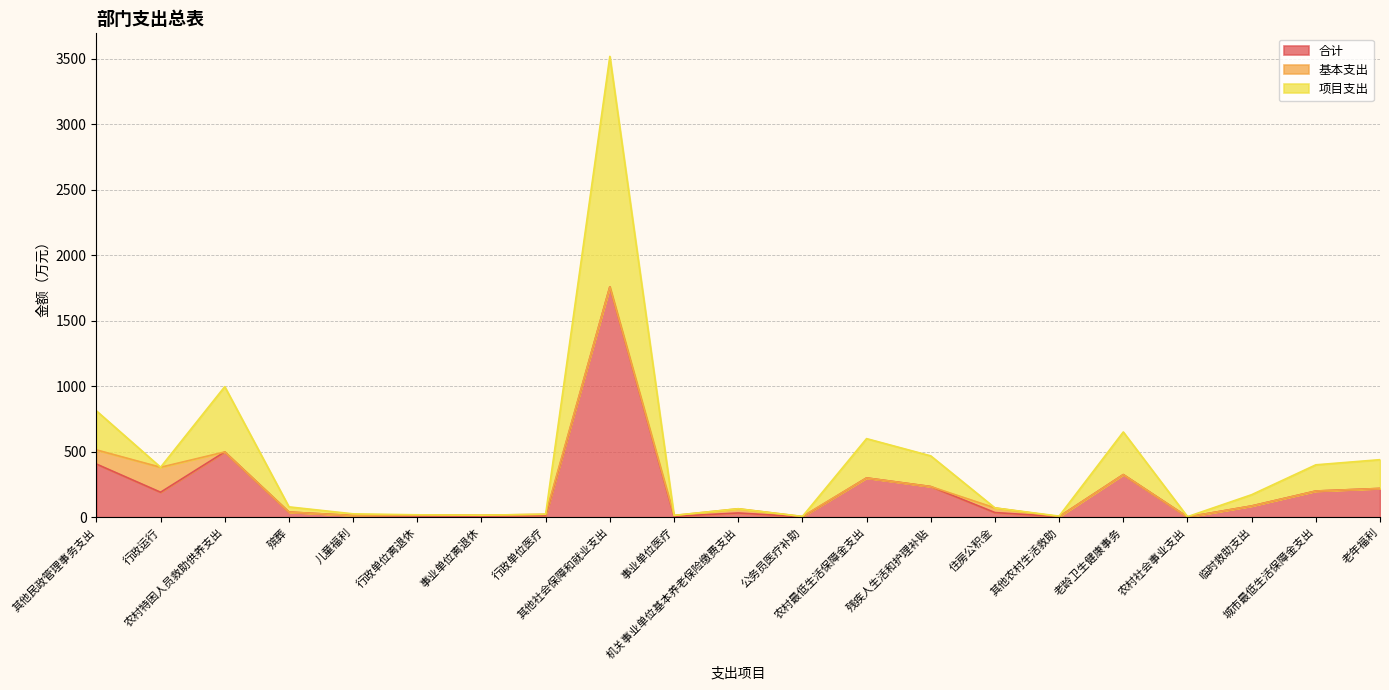

In 合计, how many points are higher than both neighbors (excluding endpoints)?

5